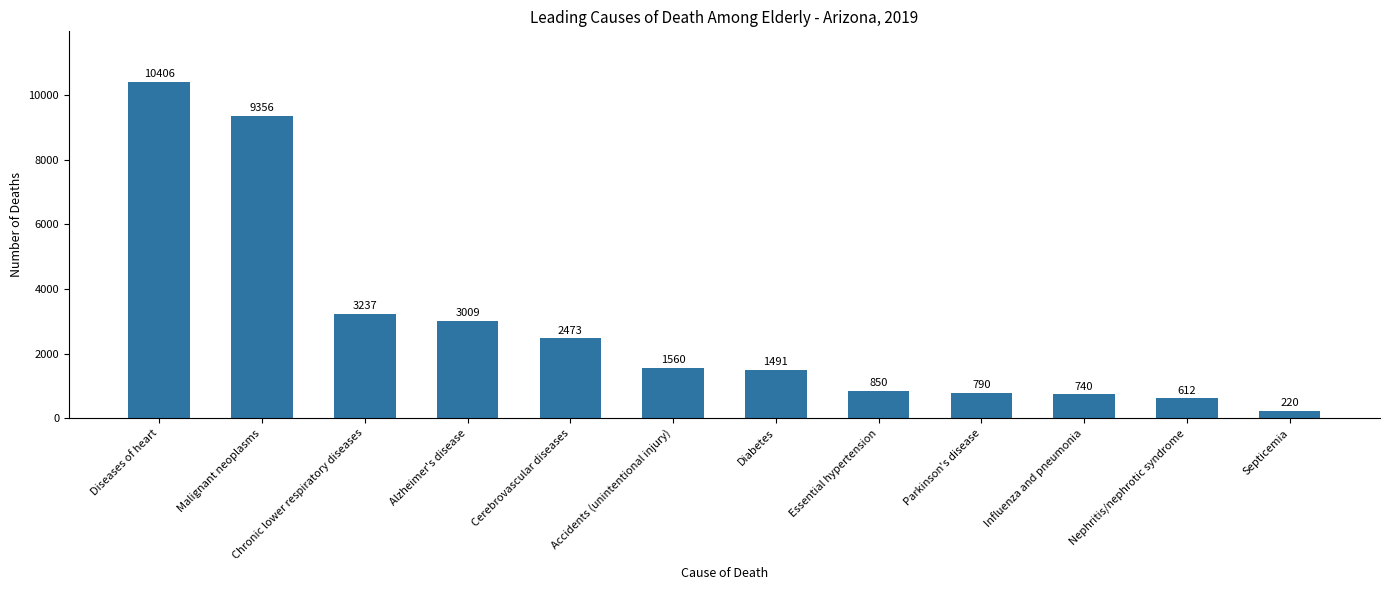

Where does the data first go above 1560?

Diseases of heart